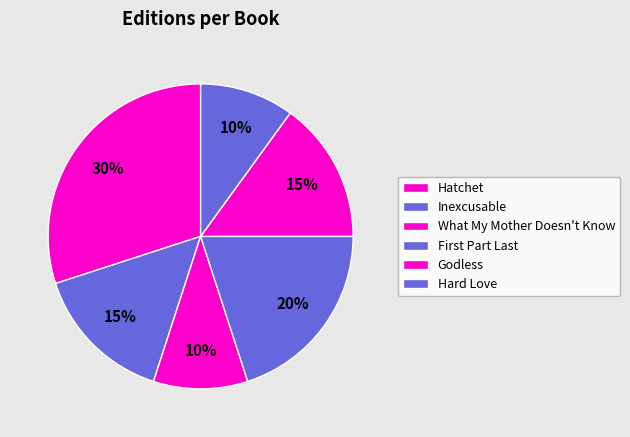

To the nearest percent, what is the combined percentage of Inexcusable and Godless?

30%